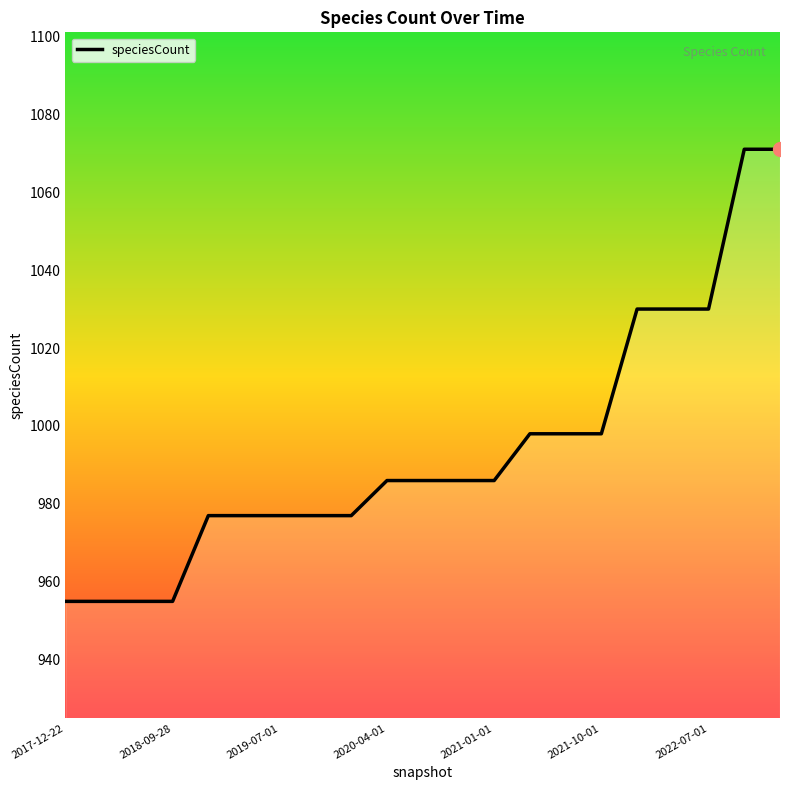

What is the minimum value shown in the chart?

955